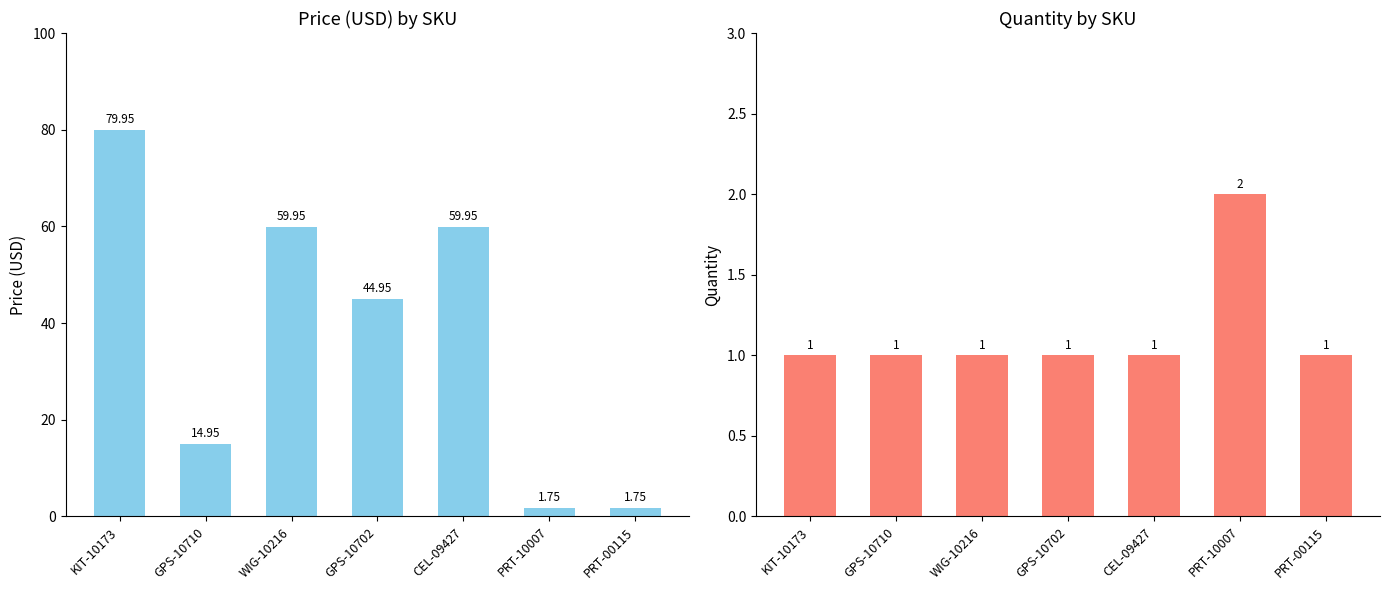

Reading right to left, what are all the values shown in this chart?

Price (USD): 1.8	1.8	60.0	45.0	60.0	14.9	80.0
Quantity: 1.0	2.0	1.0	1.0	1.0	1.0	1.0